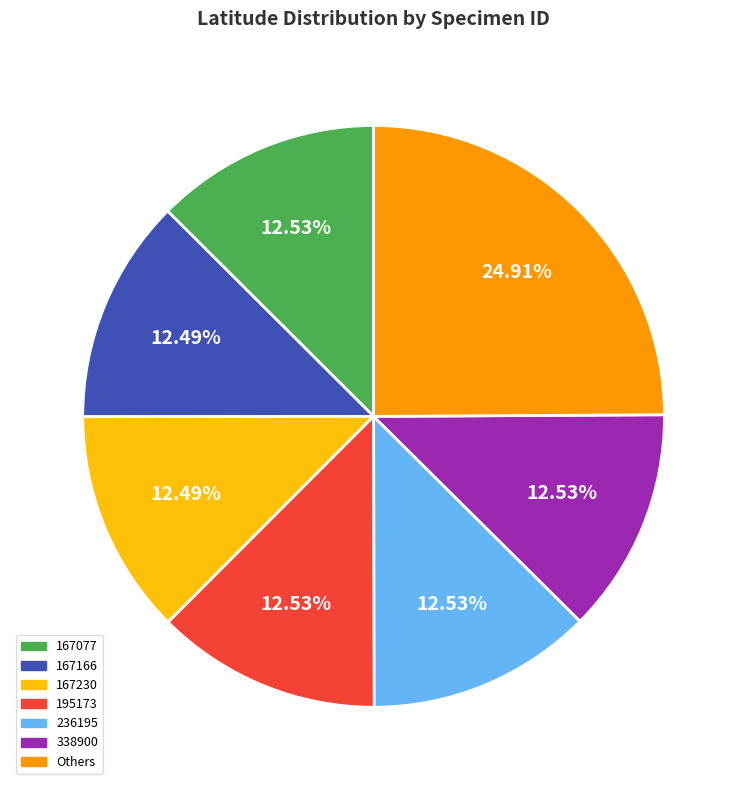

How many segments does this pie chart have?

7